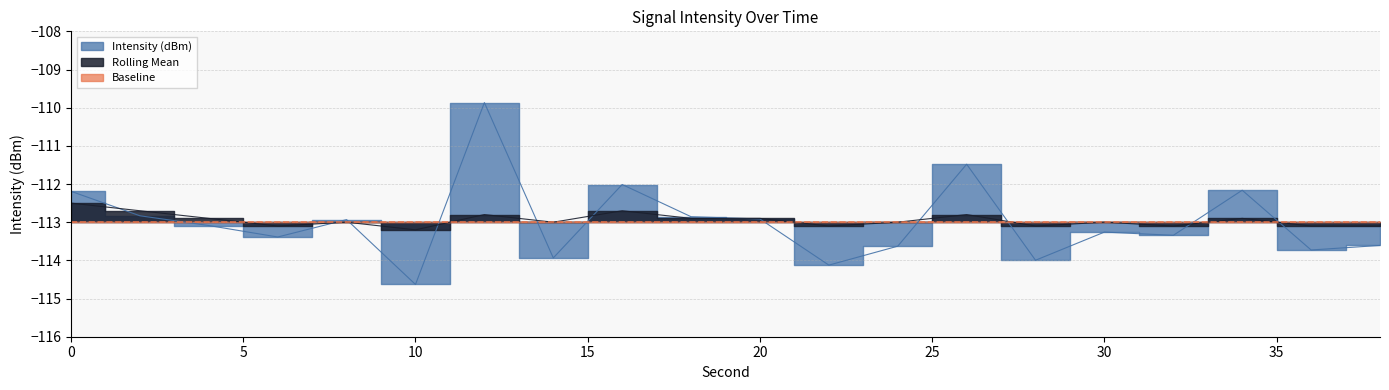

Which has a higher value, 22 or 24?

24